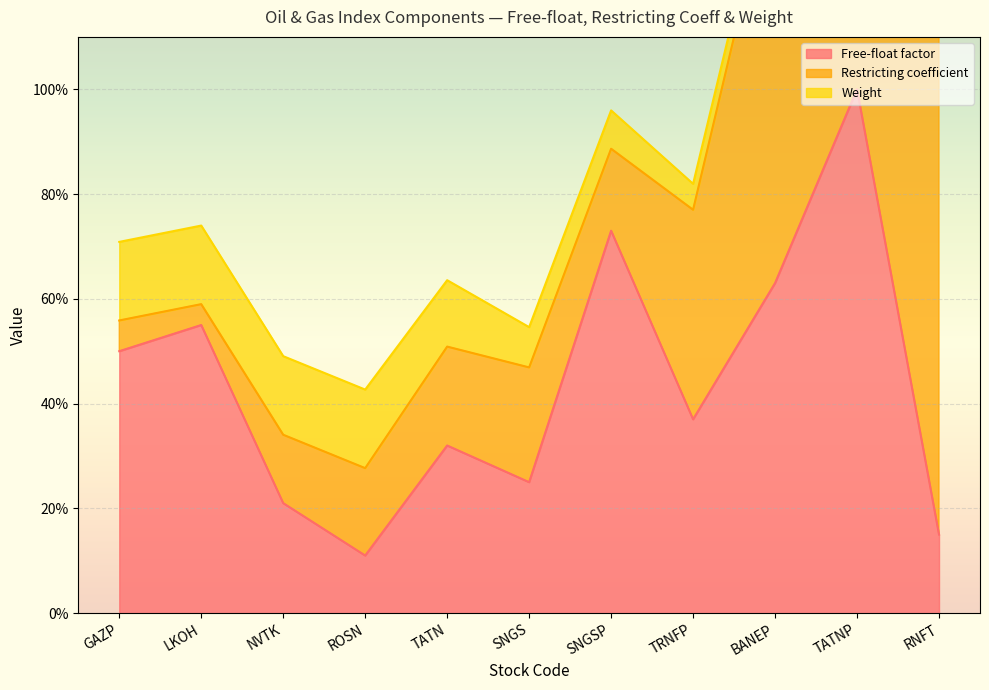

At which category does Restricting coefficient reach its first local valley?

LKOH